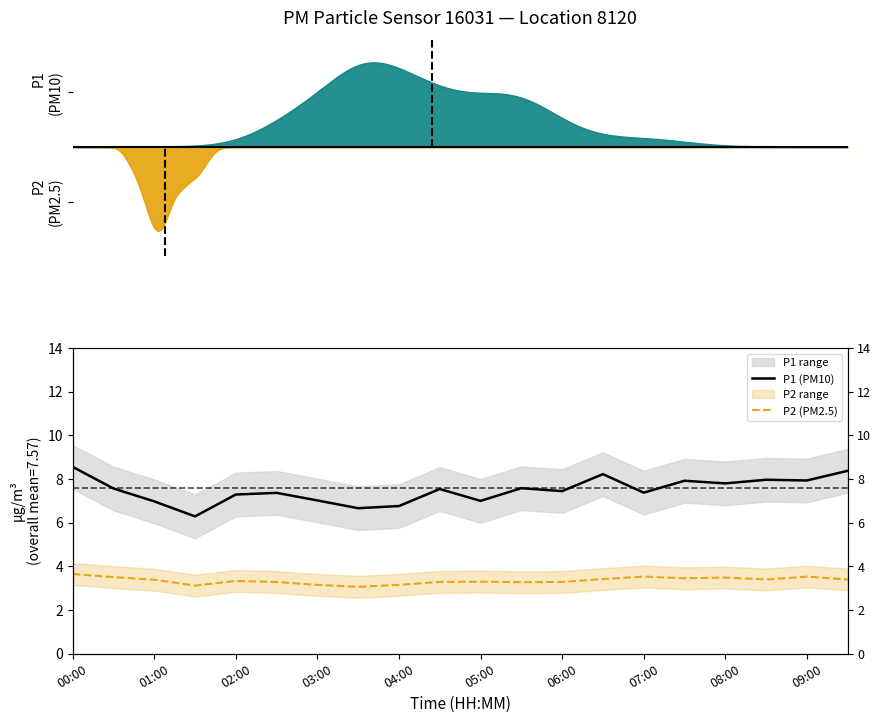

At which label is P1 (PM10) closest to 7?

05:00